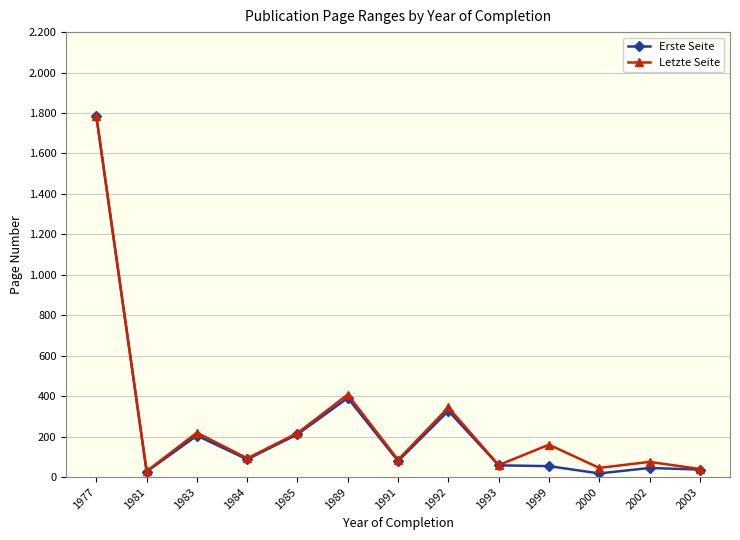

Which category has the highest value across all series?

1977